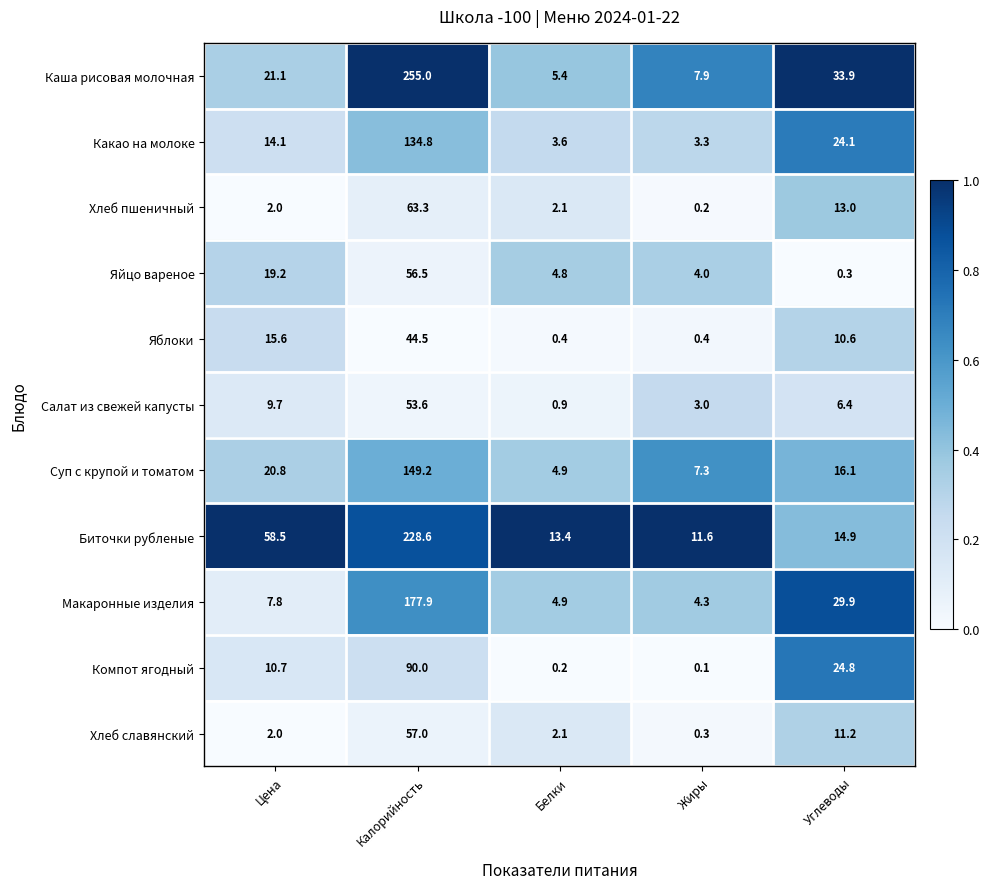

What is the lowest value of the Салат из свежей капусты series?

0.9